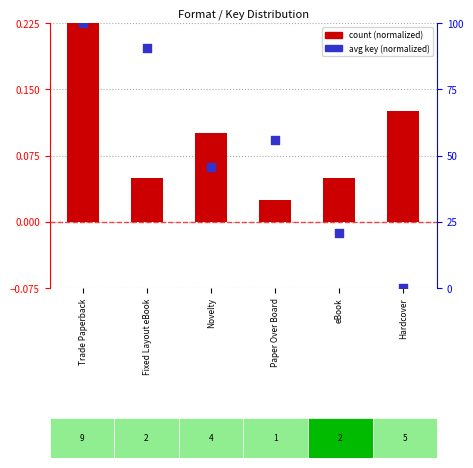

At how many categories does at least one series exceed 26?

4